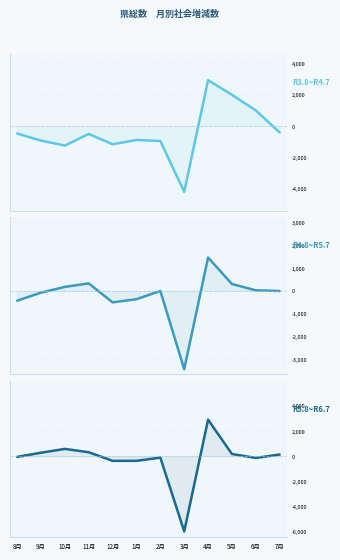

How many values in the R4.8~R5.7 series are below -4?

5